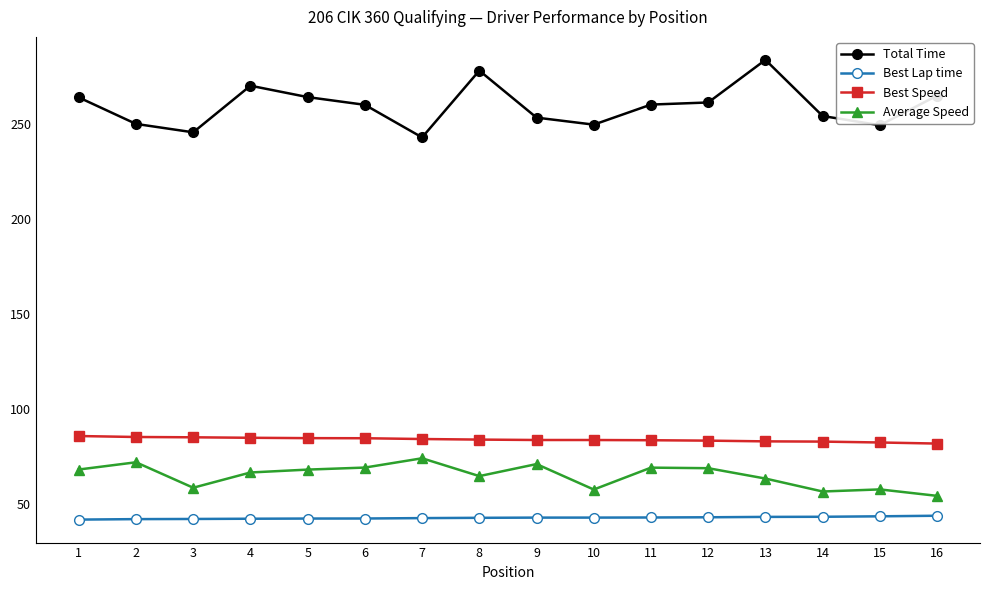

True or false: Best Speed and Best Lap time cross at least once.

False